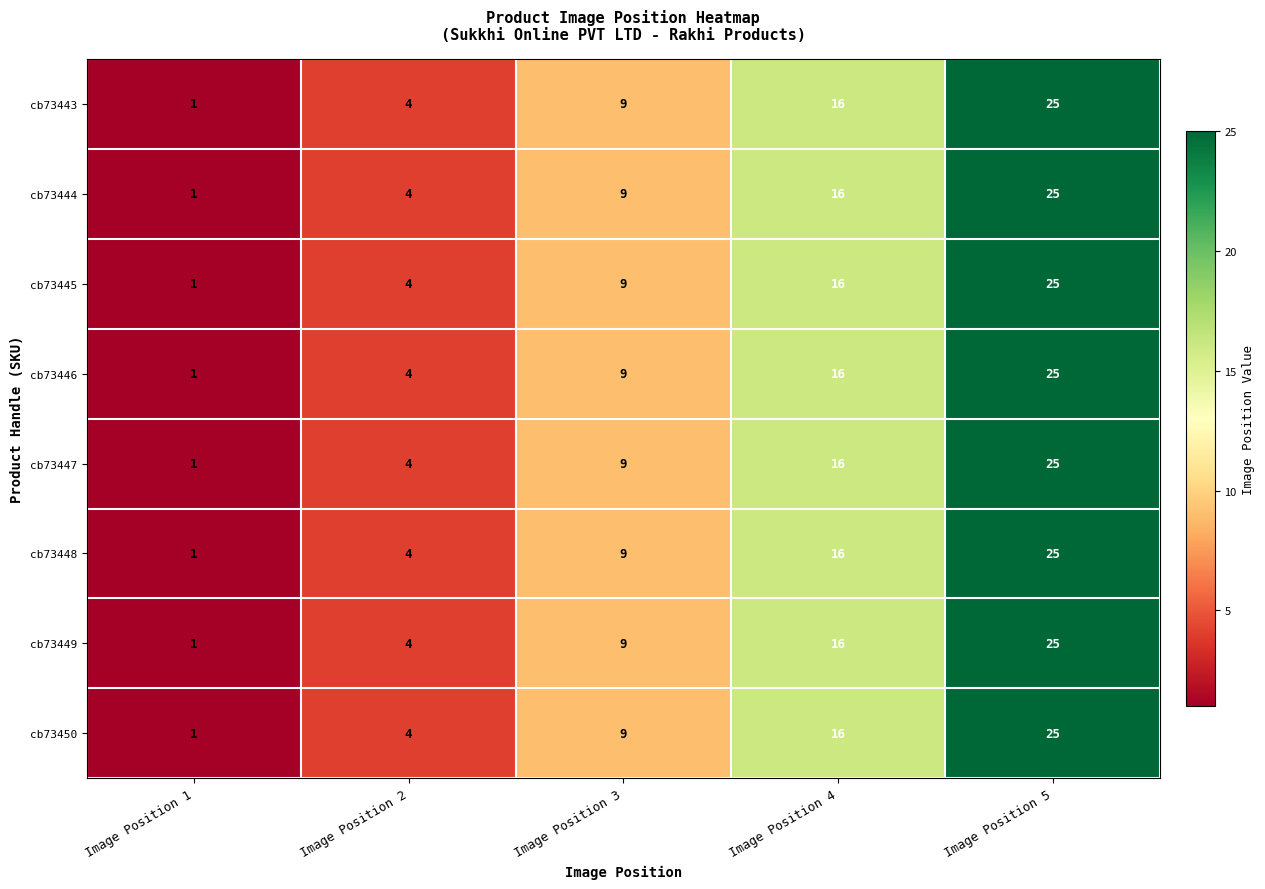

At which label is cb73450 closest to 13?

Image Position 4